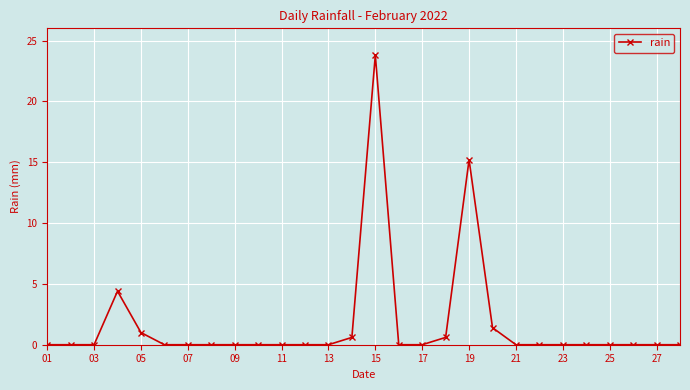

What is the maximum value shown in the chart?

23.8